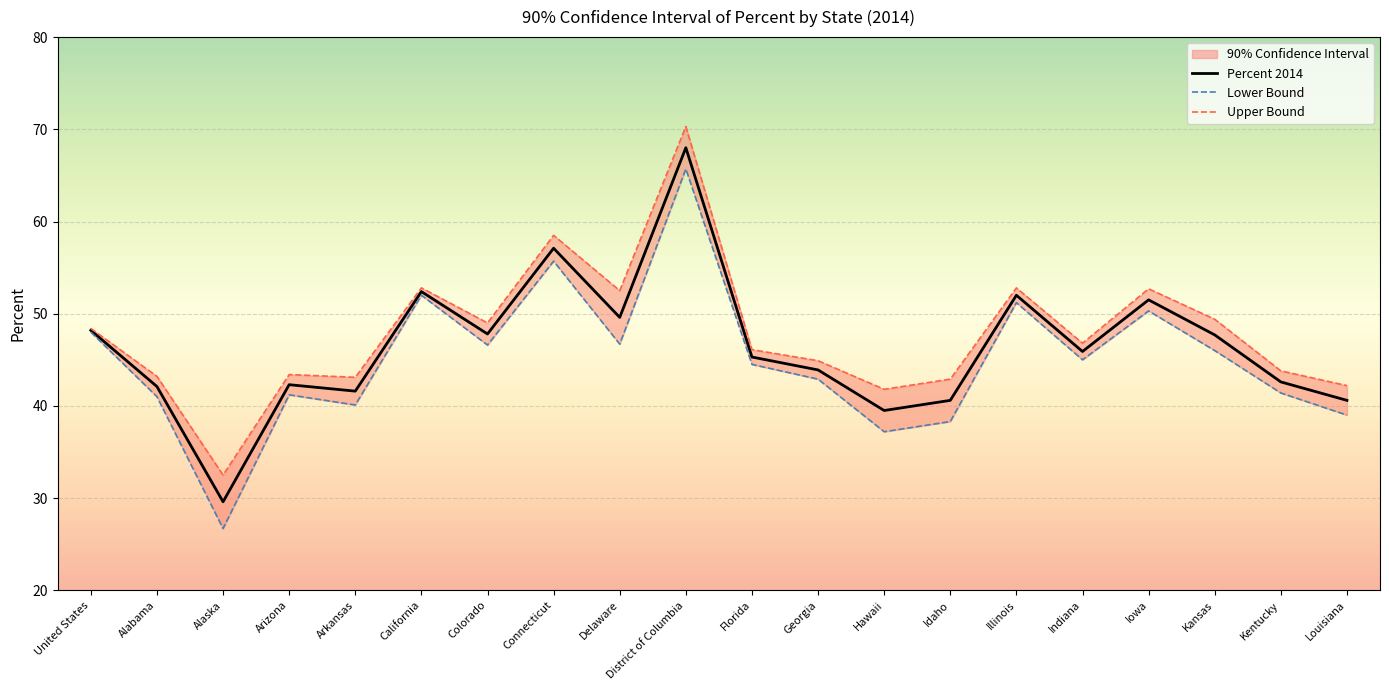

Between Arkansas and Florida, which series saw the biggest shift?

Lower Bound